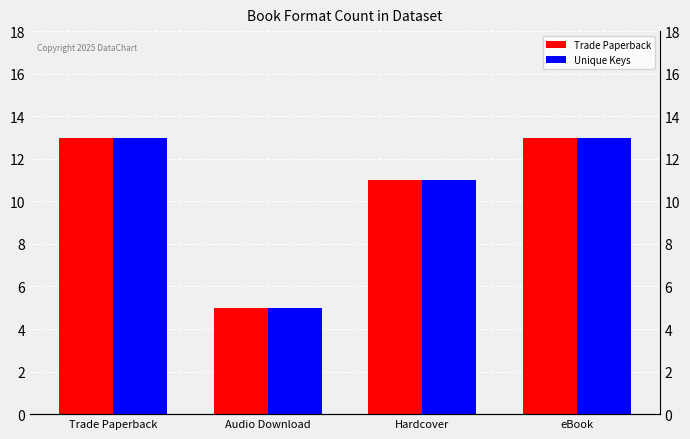

At how many categories does at least one series exceed 10?

3